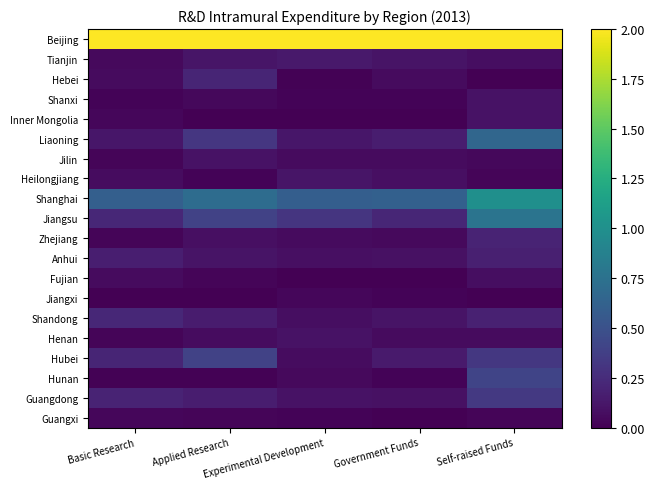

At Basic Research, list the series in order from largest to smallest.

Beijing, Shanghai, Jiangsu, Shandong, Hubei, Guangdong, Anhui, Liaoning, Heilongjiang, Fujian, Hebei, Tianjin, Inner Mongolia, Guangxi, Henan, Jilin, Zhejiang, Shanxi, Hunan, Jiangxi